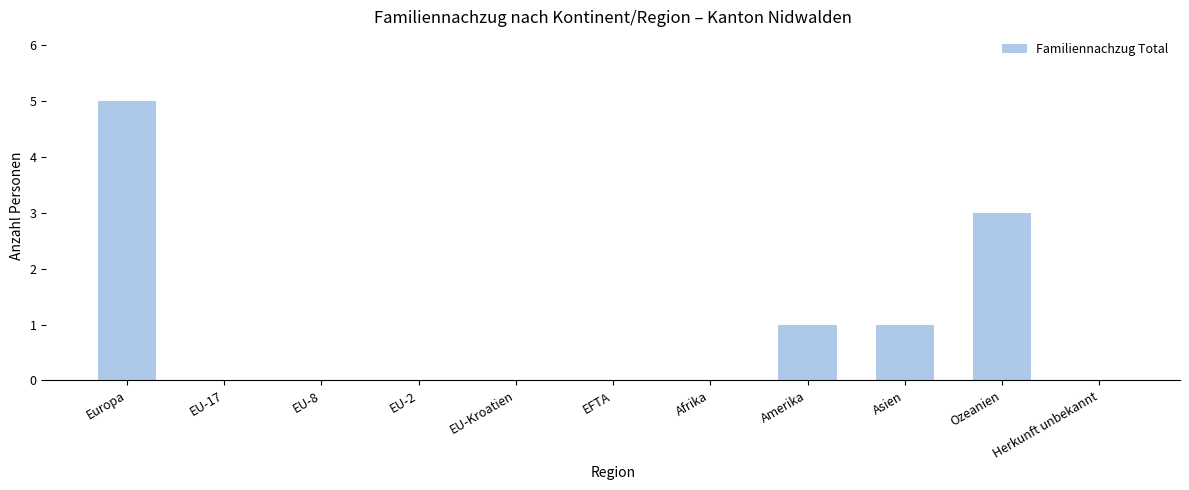

Reading left to right, what are all the values shown in this chart?

Europa=5	EU-17=0	EU-8=0	EU-2=0	EU-Kroatien=0	EFTA=0	Afrika=0	Amerika=1	Asien=1	Ozeanien=3	Herkunft unbekannt=0